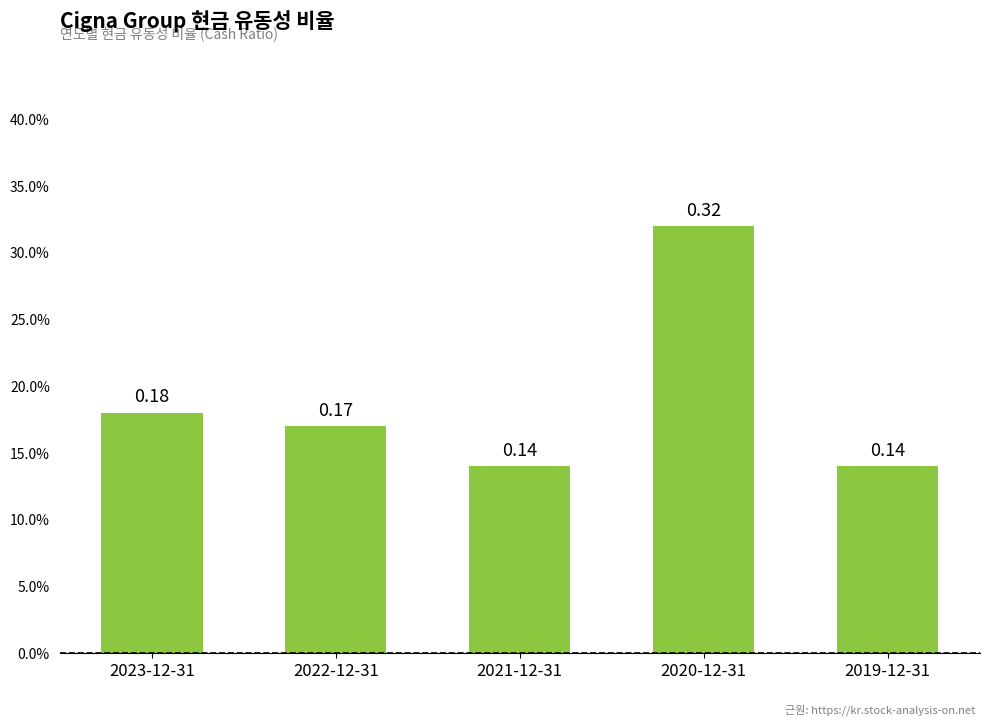

Does the chart contain any negative values?

No